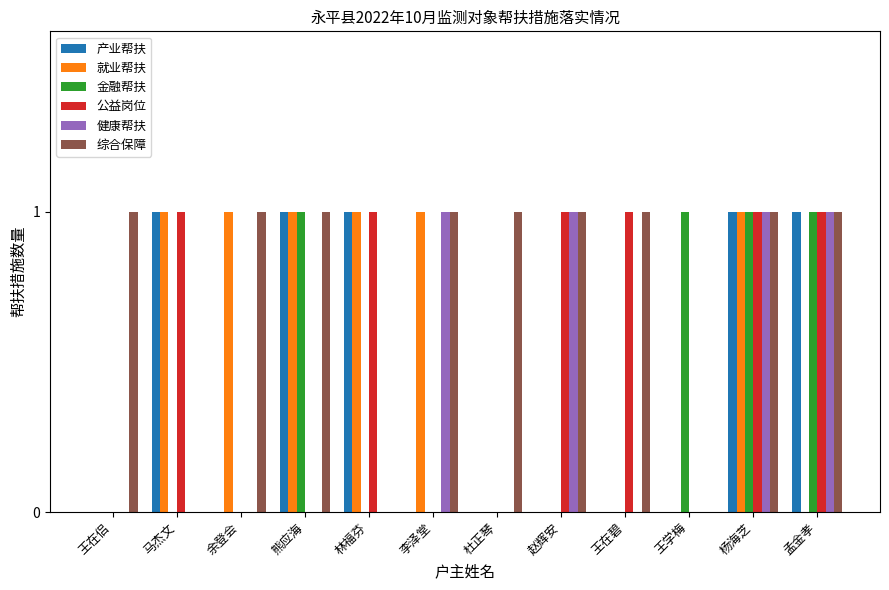

What is the sum of all 健康帮扶 values?

4